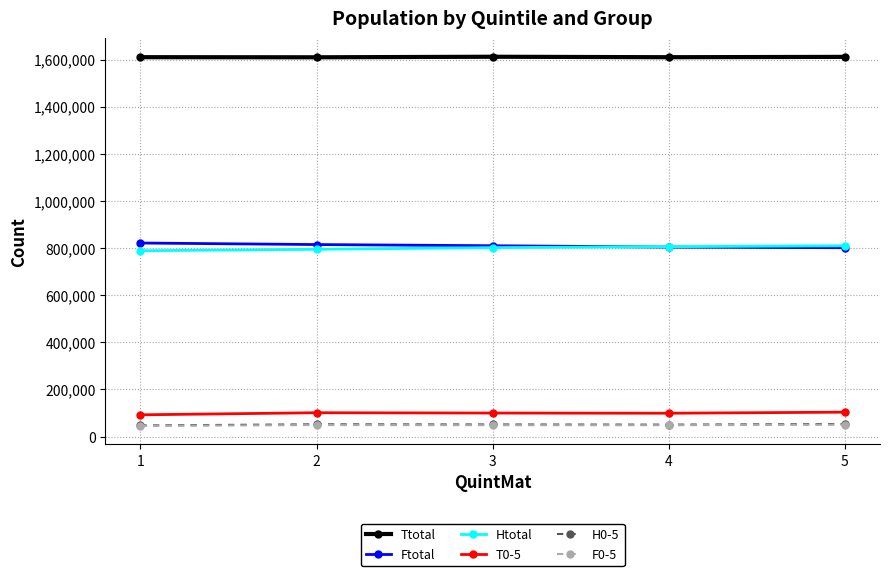

What is the difference between the T0-5 values at 2 and 3?

1305